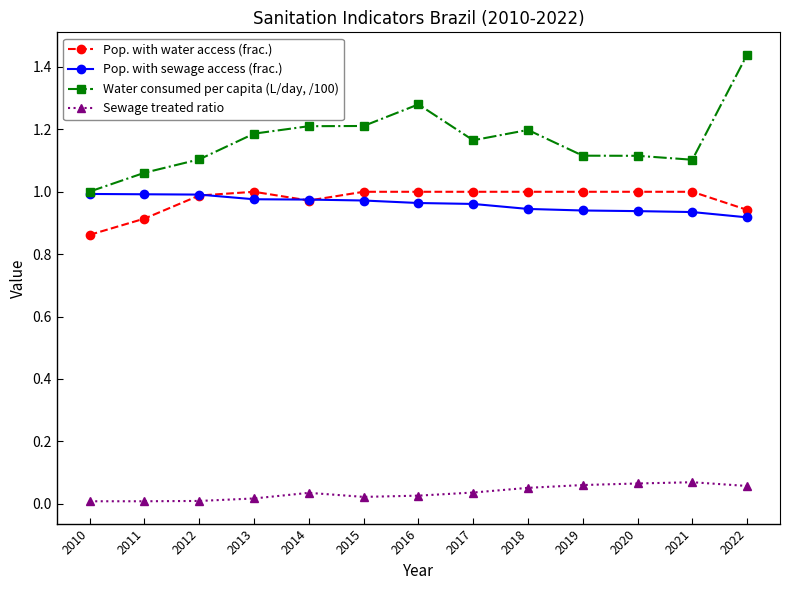

Which label corresponds to the largest value in the chart?

2022